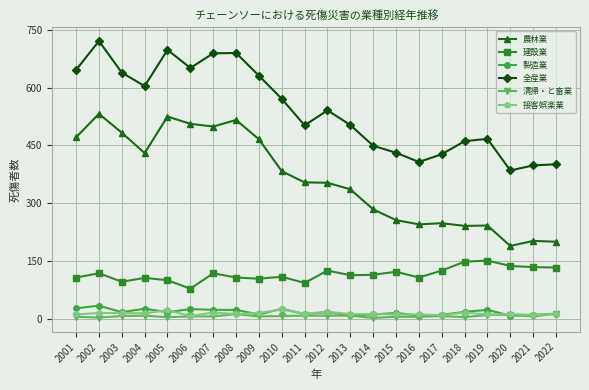

What is the total value across all series at 2006?

1273